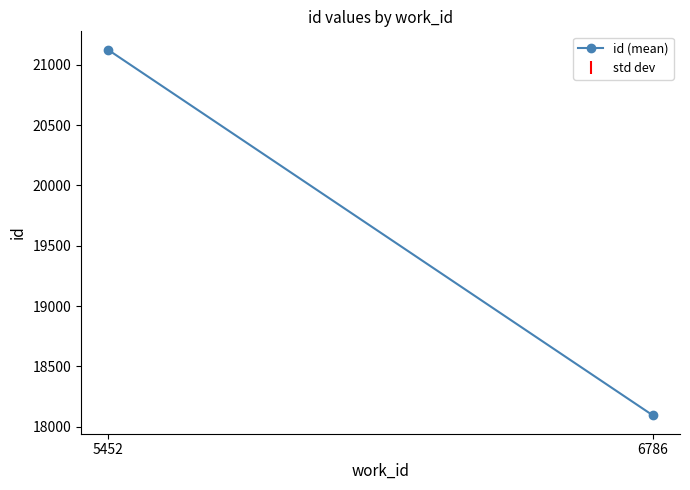

Where is the data nearest to the value 19608?

6786